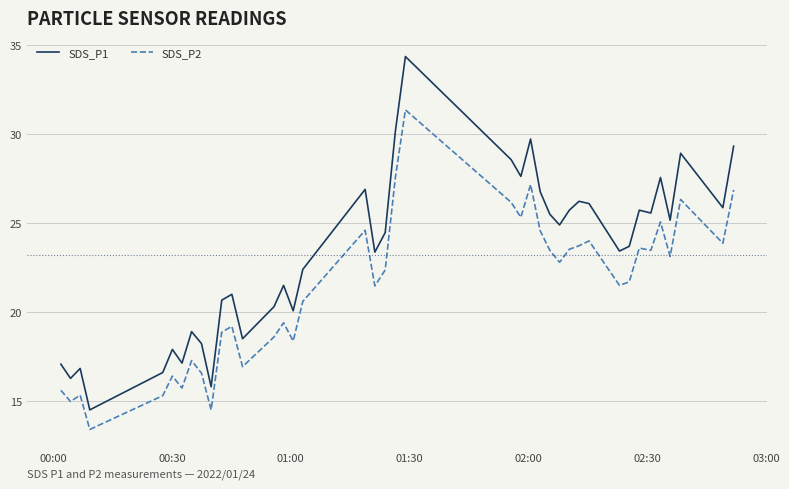

What is the highest value of the SDS_P2 series?

31.4